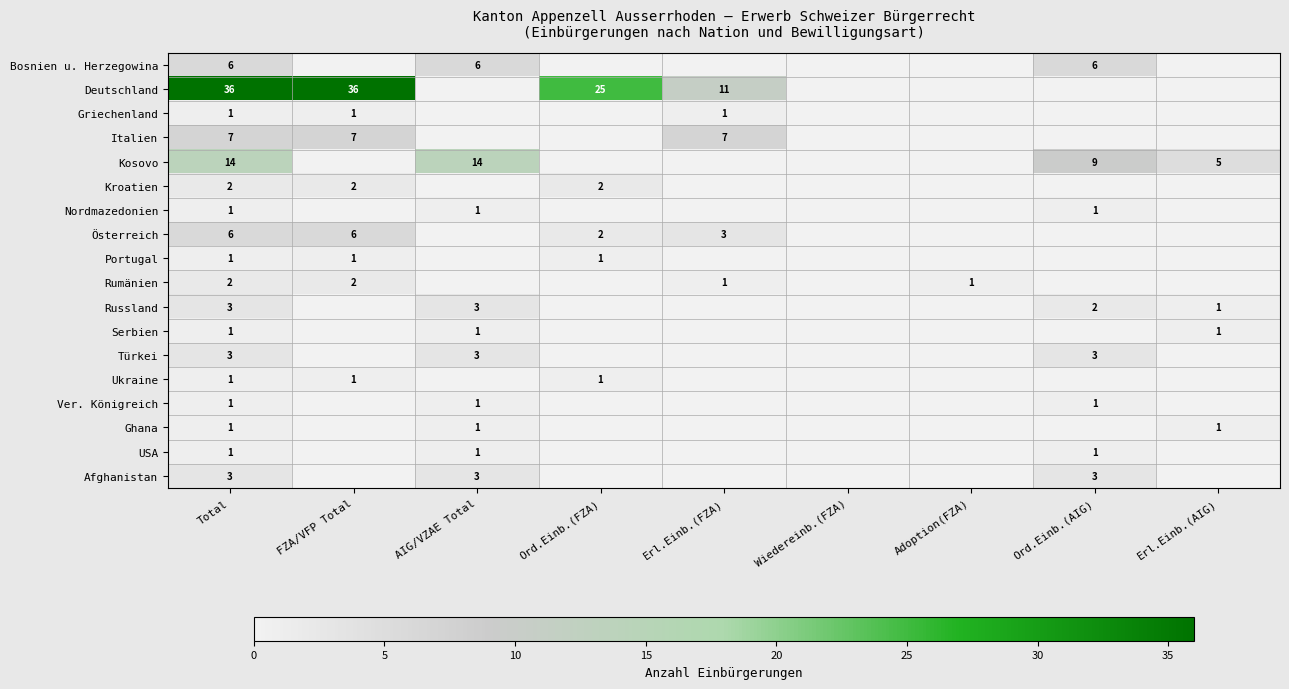

Is it true that Griechenland equals 2 at Total?

False